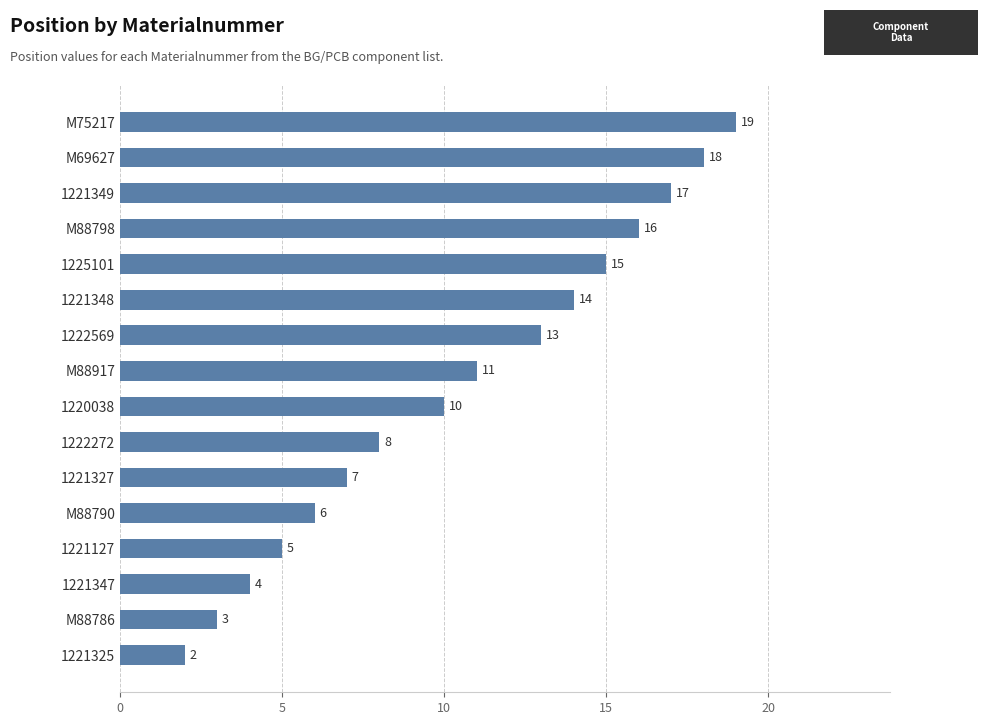

What is the value of the 6th bar from the top?

14